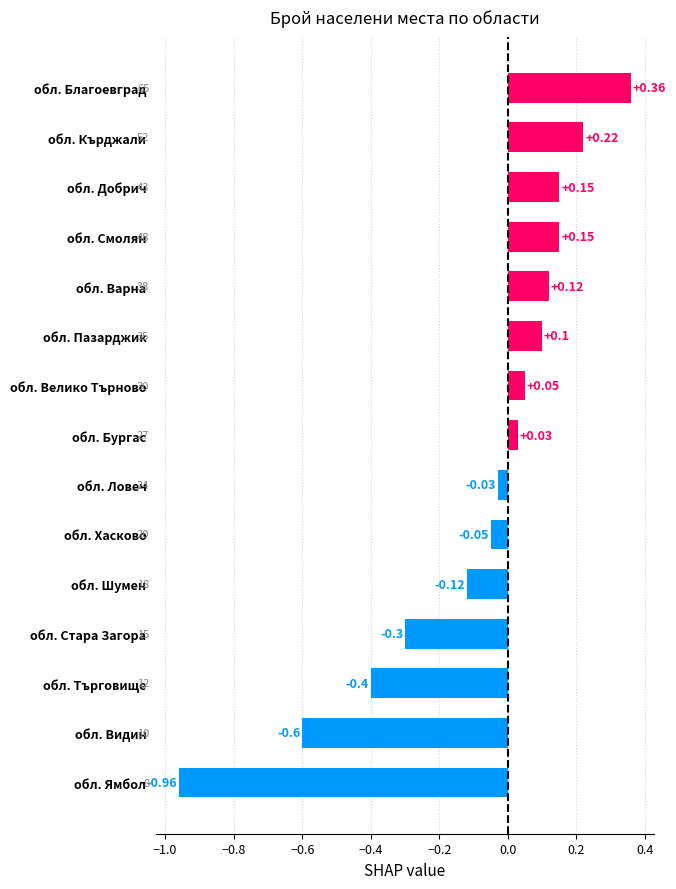

At which label is the value closest to 0?

обл. Ловеч